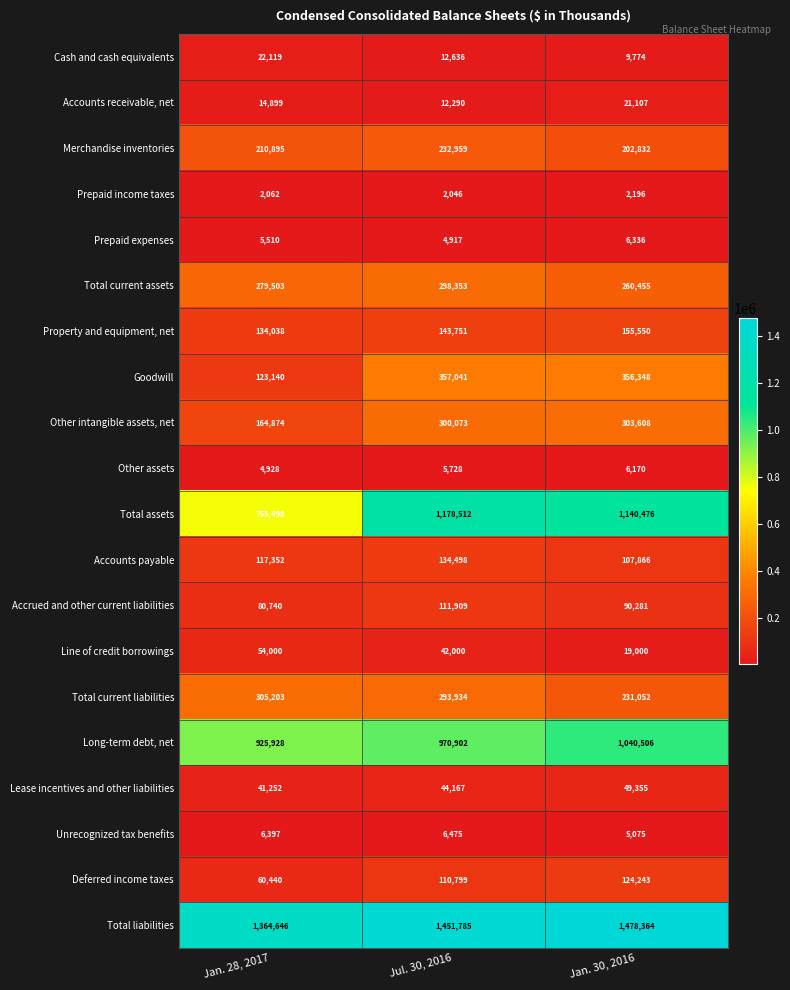

Rank the series at Jan. 30, 2016 from highest to lowest value.

Total liabilities, Total assets, Long-term debt, net, Goodwill, Other intangible assets, net, Total current assets, Total current liabilities, Merchandise inventories, Property and equipment, net, Deferred income taxes, Accounts payable, Accrued and other current liabilities, Lease incentives and other liabilities, Accounts receivable, net, Line of credit borrowings, Cash and cash equivalents, Prepaid expenses, Other assets, Unrecognized tax benefits, Prepaid income taxes